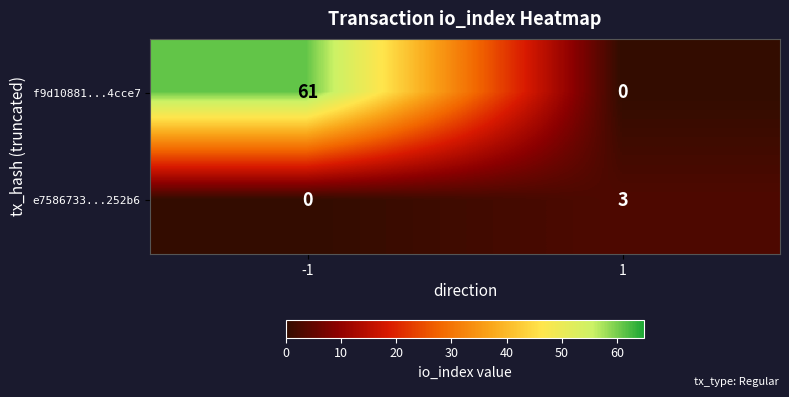

What is the approximate value of f9d10881...4cce7 at -1?

61